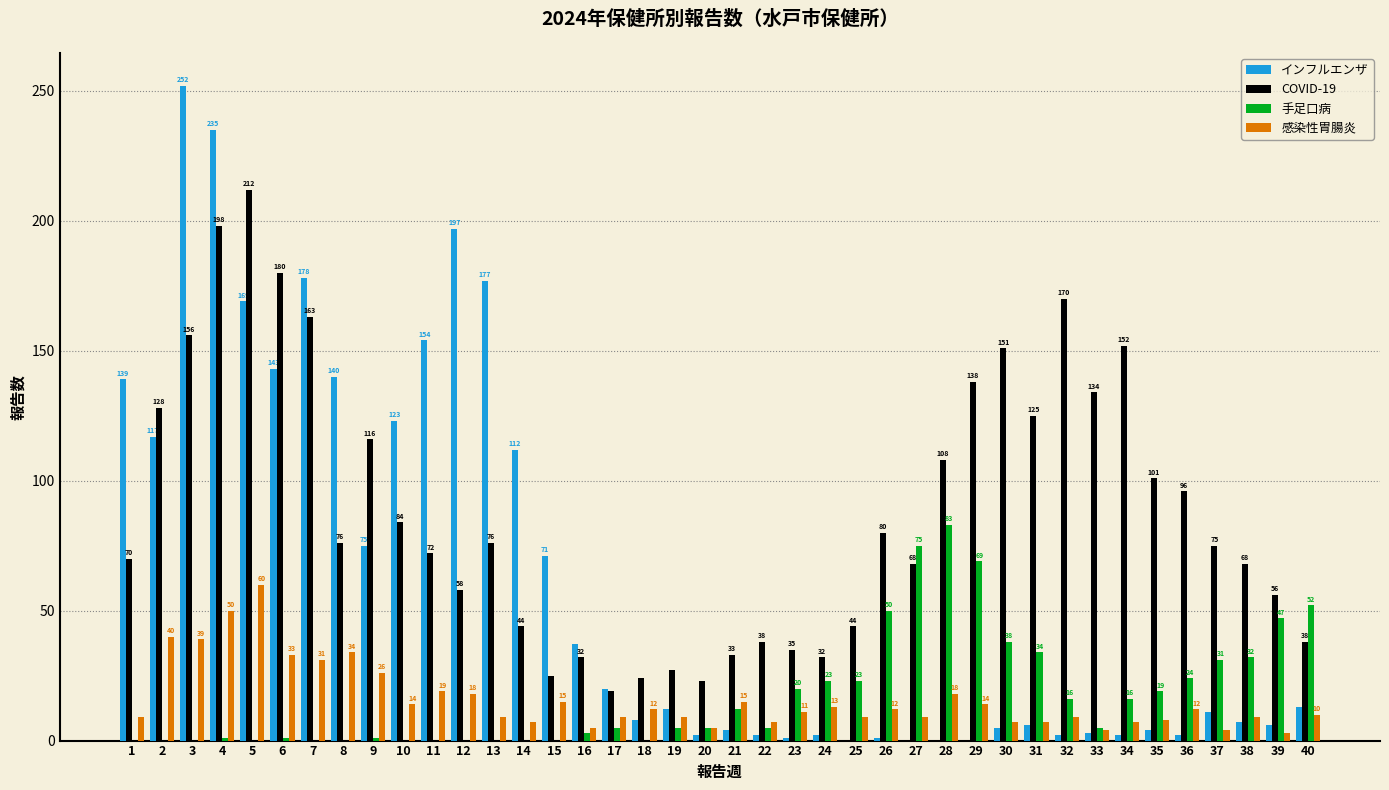

Reading left to right, transcribe all the data shown in this chart.

インフルエンザ: 1=139	2=117	3=252	4=235	5=169	6=143	7=178	8=140	9=75	10=123	11=154	12=197	13=177	14=112	15=71	16=37	17=20	18=8	19=12	20=2	21=4	22=2	23=1	24=2	25=0	26=1	27=0	28=0	29=0	30=5	31=6	32=2	33=3	34=2	35=4	36=2	37=11	38=7	39=6	40=13
COVID-19: 1=70	2=128	3=156	4=198	5=212	6=180	7=163	8=76	9=116	10=84	11=72	12=58	13=76	14=44	15=25	16=32	17=19	18=24	19=27	20=23	21=33	22=38	23=35	24=32	25=44	26=80	27=68	28=108	29=138	30=151	31=125	32=170	33=134	34=152	35=101	36=96	37=75	38=68	39=56	40=38
手足口病: 1=0	2=0	3=0	4=1	5=0	6=1	7=0	8=0	9=1	10=0	11=0	12=0	13=0	14=0	15=0	16=3	17=5	18=0	19=5	20=5	21=12	22=5	23=20	24=23	25=23	26=50	27=75	28=83	29=69	30=38	31=34	32=16	33=5	34=16	35=19	36=24	37=31	38=32	39=47	40=52
感染性胃腸炎: 1=9	2=40	3=39	4=50	5=60	6=33	7=31	8=34	9=26	10=14	11=19	12=18	13=9	14=7	15=15	16=5	17=9	18=12	19=9	20=5	21=15	22=7	23=11	24=13	25=9	26=12	27=9	28=18	29=14	30=7	31=7	32=9	33=4	34=7	35=8	36=12	37=4	38=9	39=3	40=10